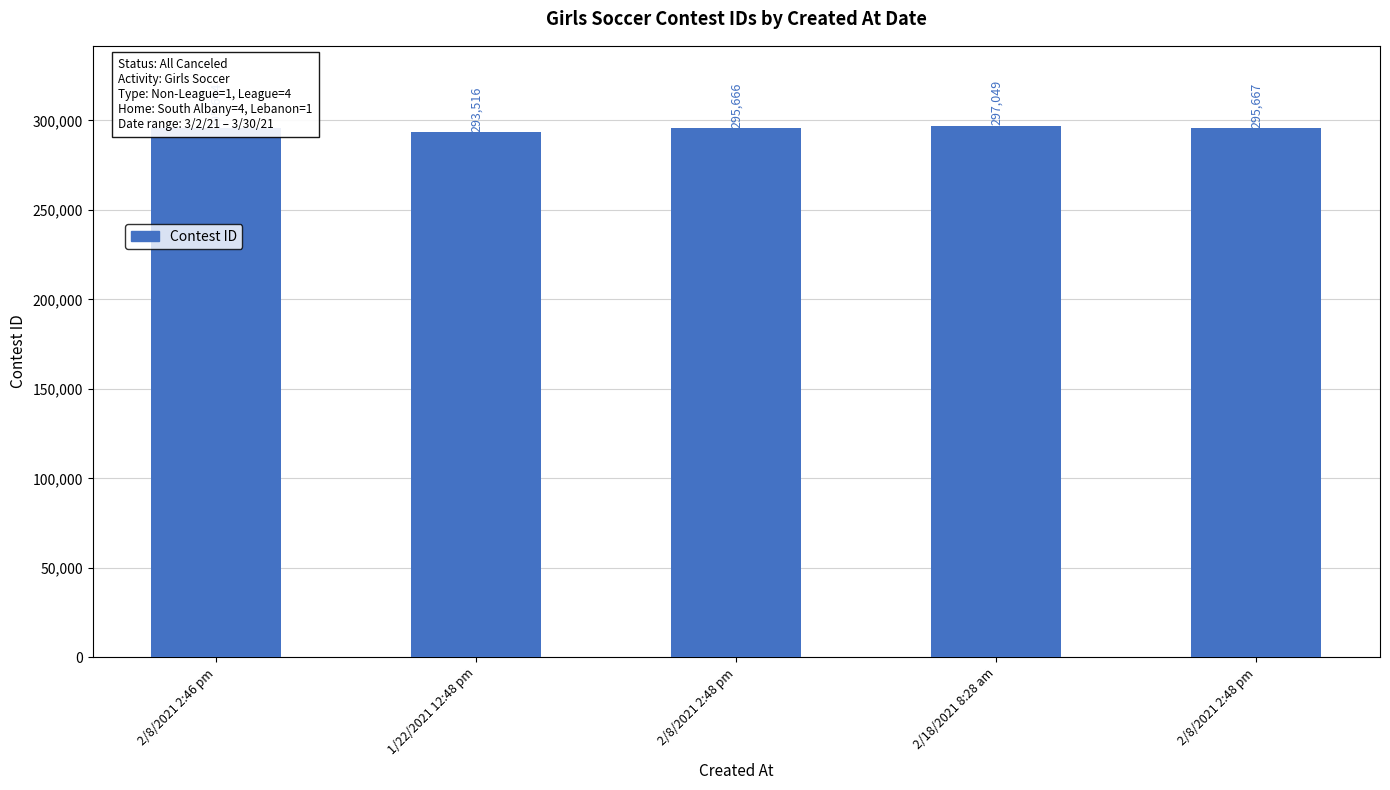

Which label corresponds to the largest value in the chart?

2/18/2021 8:28 am